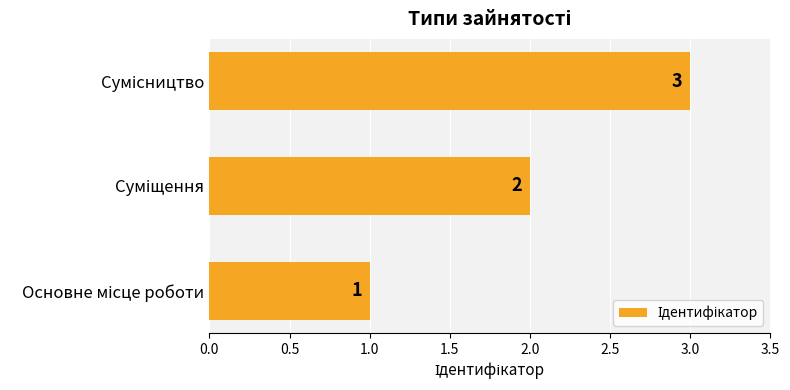

What is the sum of all values?

6